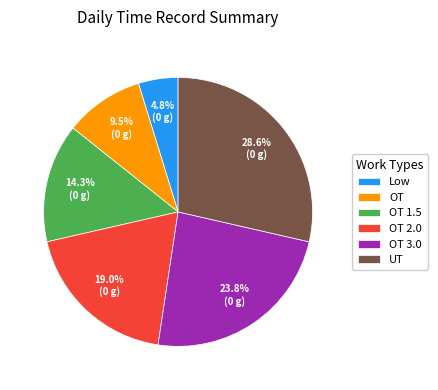

Rank the categories by value from highest to lowest.

UT, OT 3.0, OT 2.0, OT 1.5, OT, Low